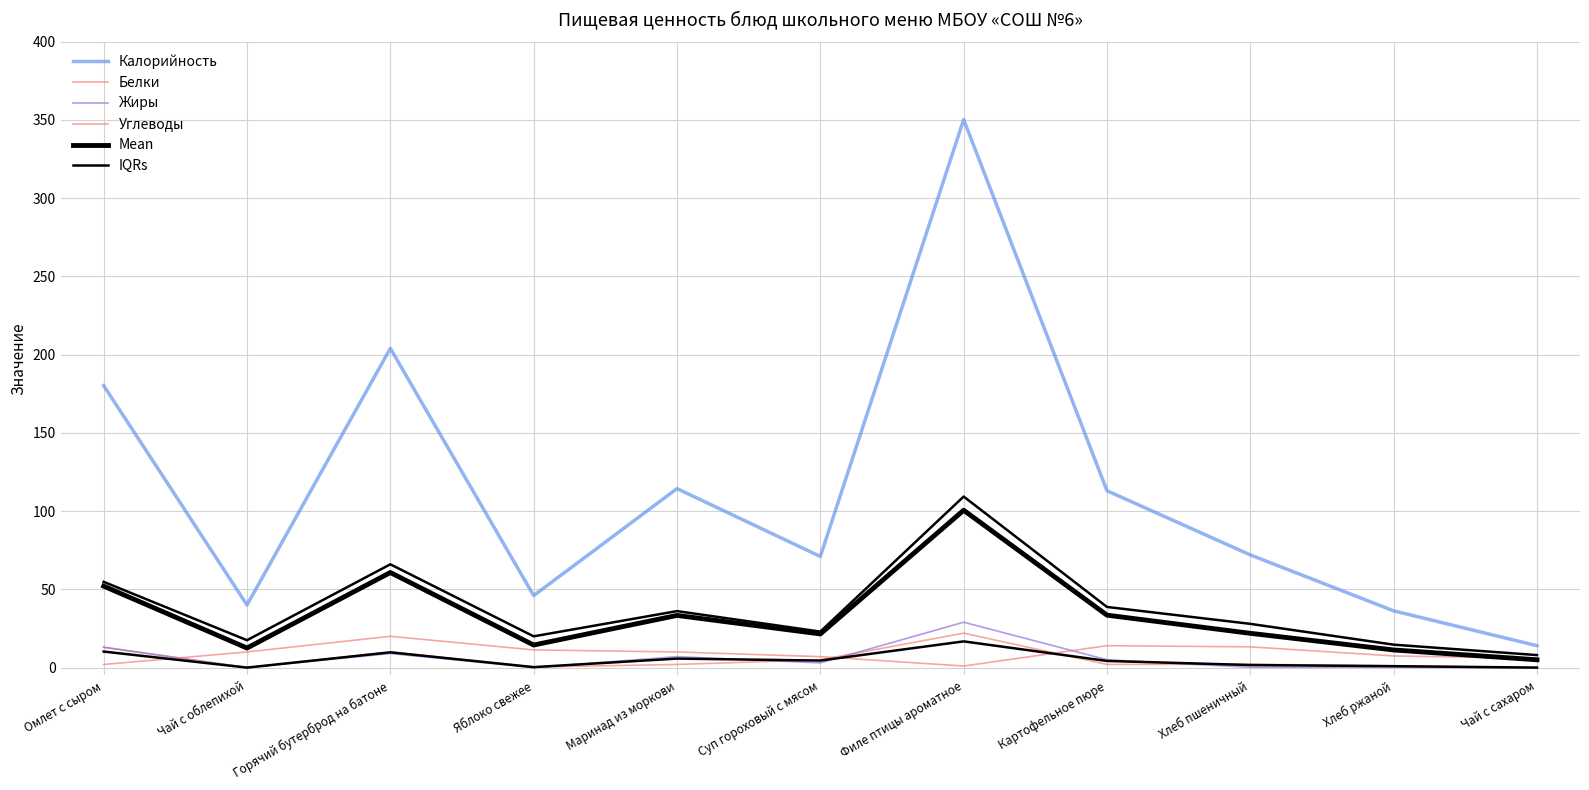

What is the label of the 10th point from the left?

Хлеб ржаной